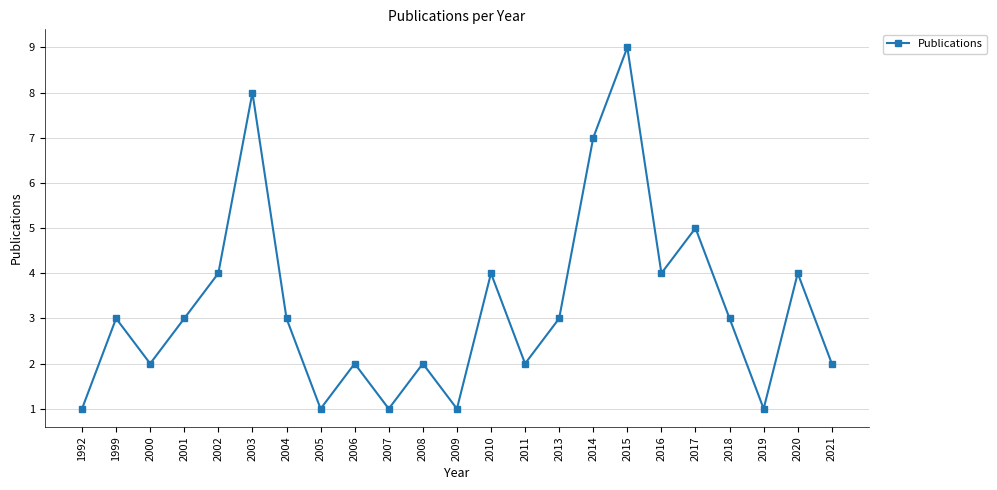

How many interior local valleys (lower than both neighbors) does the data have?

7